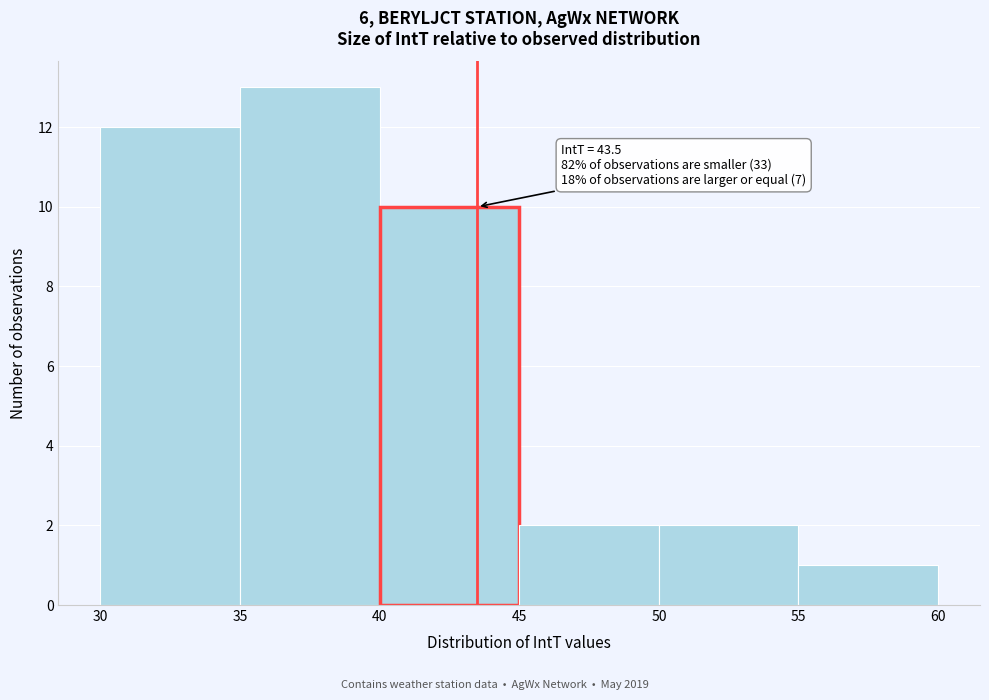

Over which range of the x-axis is the bar tallest?

35 to 40